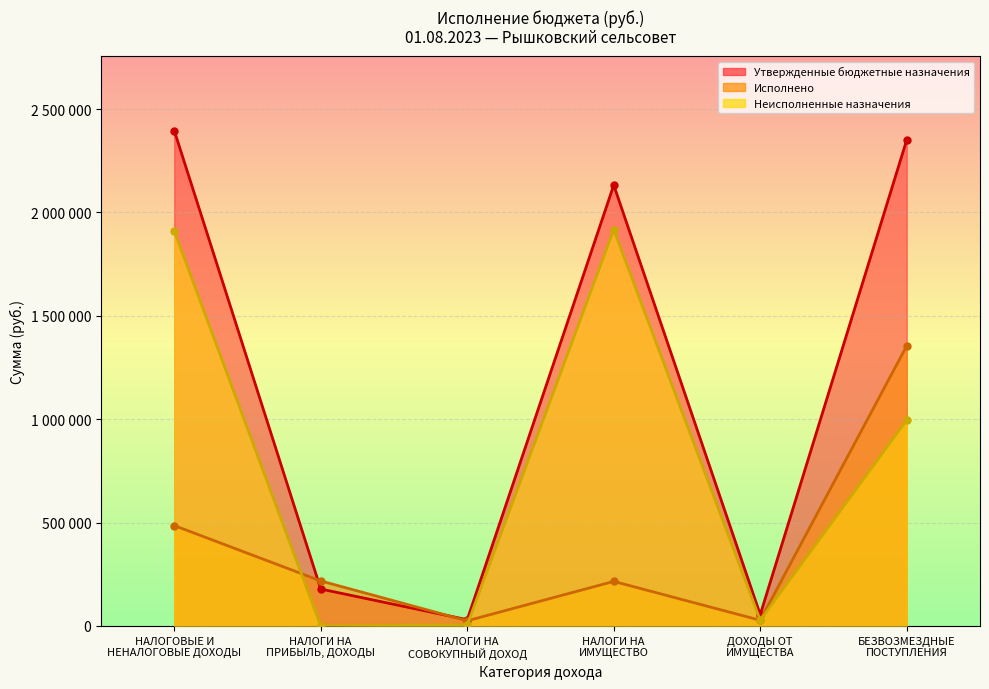

At НАЛОГИ НА
СОВОКУПНЫЙ ДОХОД, list the series in order from smallest to largest.

Неисполненные назначения, Исполнено, Утвержденные бюджетные назначения